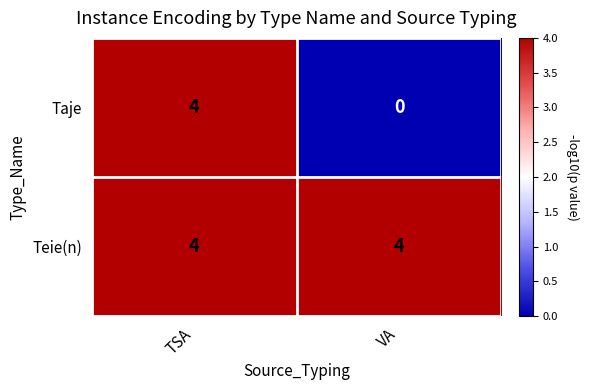

Count the number of categories in the chart.

2